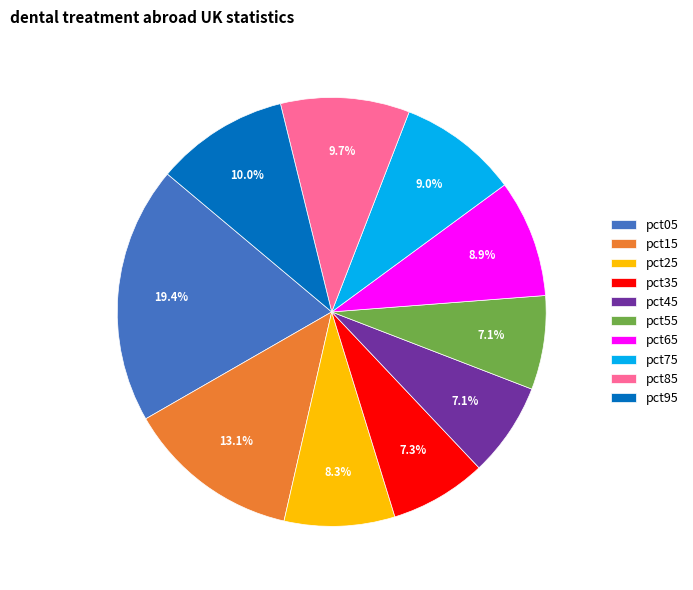

To the nearest percent, what is the difference between the largest and smallest slice percentages?

12%